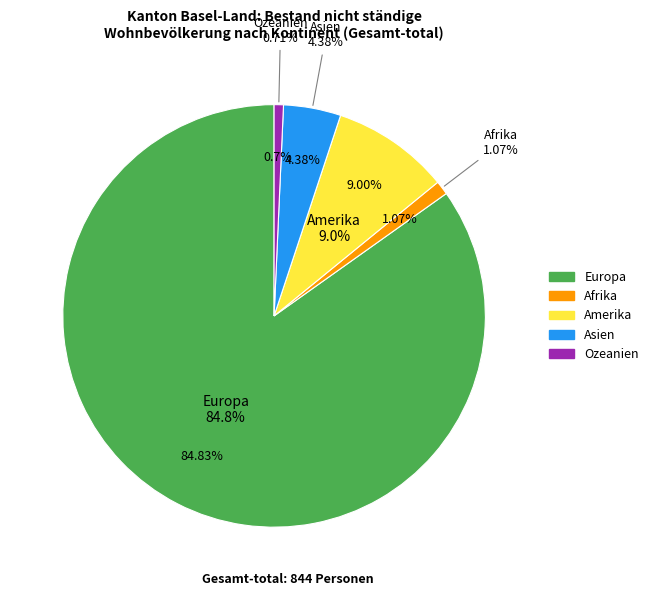

Rank the categories by value from lowest to highest.

Ozeanien, Afrika, Asien, Amerika, Europa